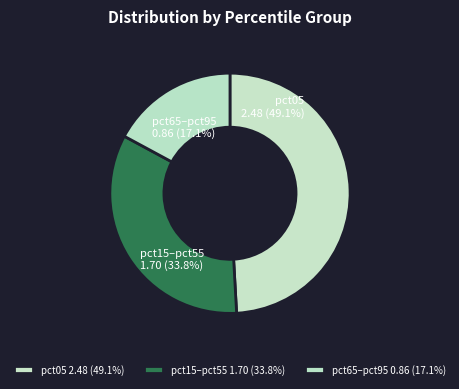

Do pct05 2.48 (49.1%) and pct15–pct55 1.70 (33.8%) together represent more than half of the pie?

Yes